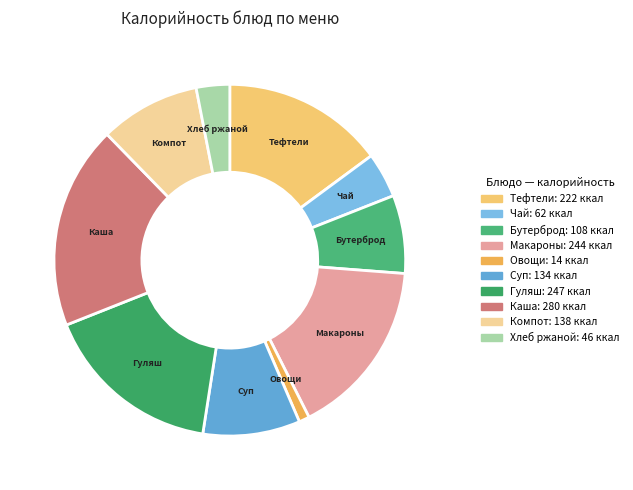

Rank the categories by value from highest to lowest.

Каша гречневая рассыпчатая, Гуляш из свинины, Макаронные изделия отварные, Тефтели мясные с томатным соусом, Компот из сухофруктов, Суп картофельный с бобовыми, Бутерброд с сыром, Чай с сахаром и лимоном, Хлеб ржаной, Овощи по сезону